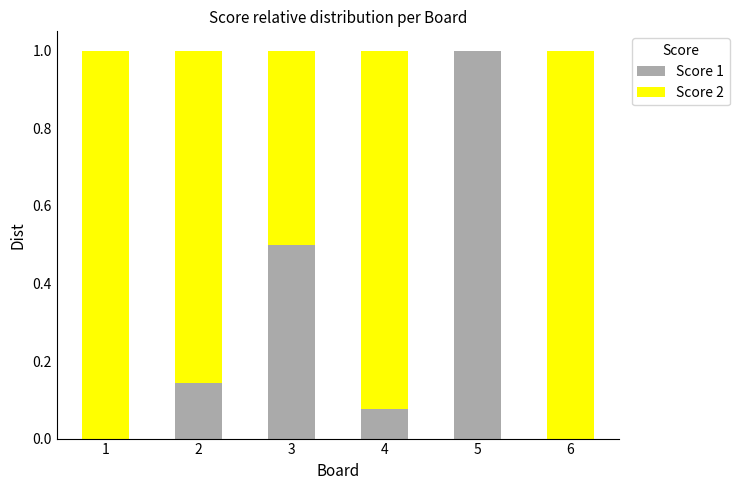

What is the sum of the Score 1 values at 3 and 2?

0.6